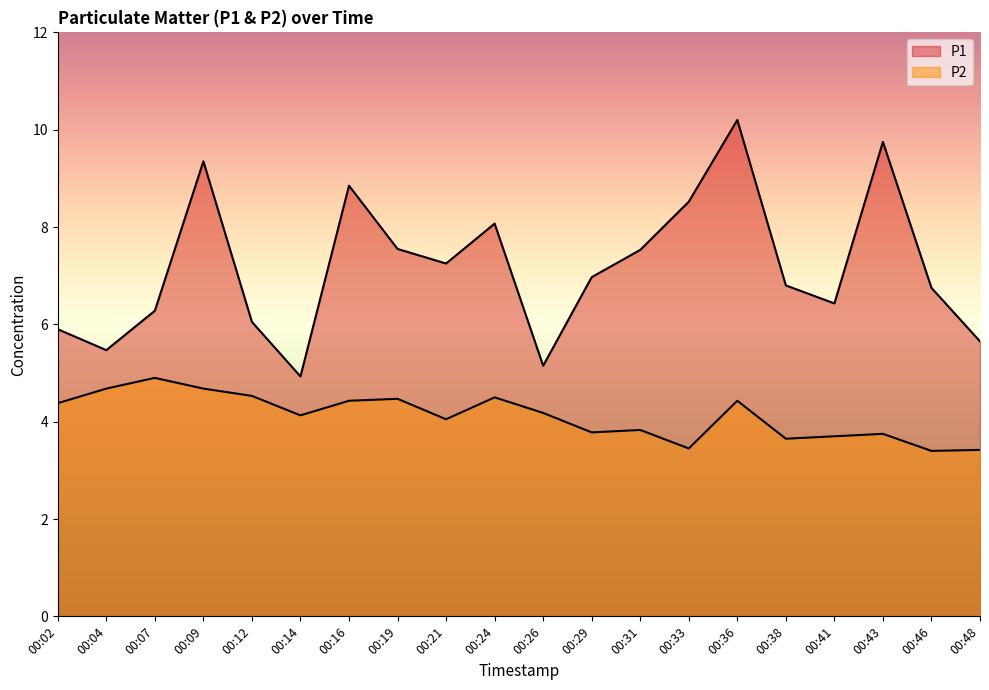

What is the difference between the second highest and minimum values in the P1 series?

4.8